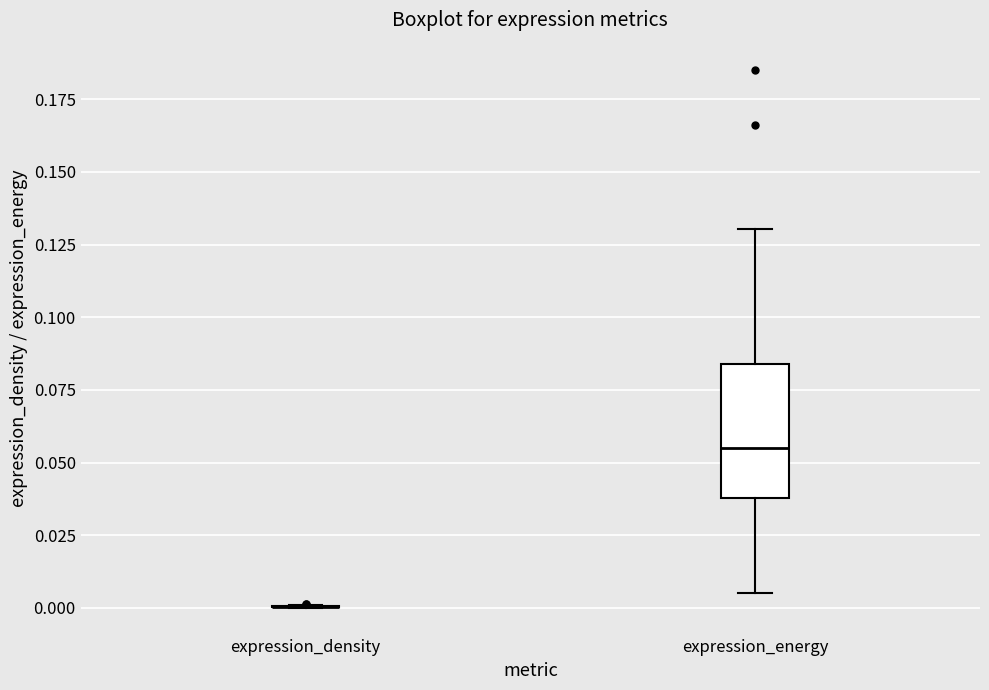

Reading left to right, transcribe this box plot: for each box, give where its median line is, the range the box spans, and where its two whiskers end, as read against the y-axis. The values are not printed on the chart, so give them approximately, as read against the axis.

expression_density: box collapsed to a line at 0.000, whiskers 0.000 to 0.000
expression_energy: median 0.055, box 0.040 to 0.085, whiskers 0.005 to 0.130